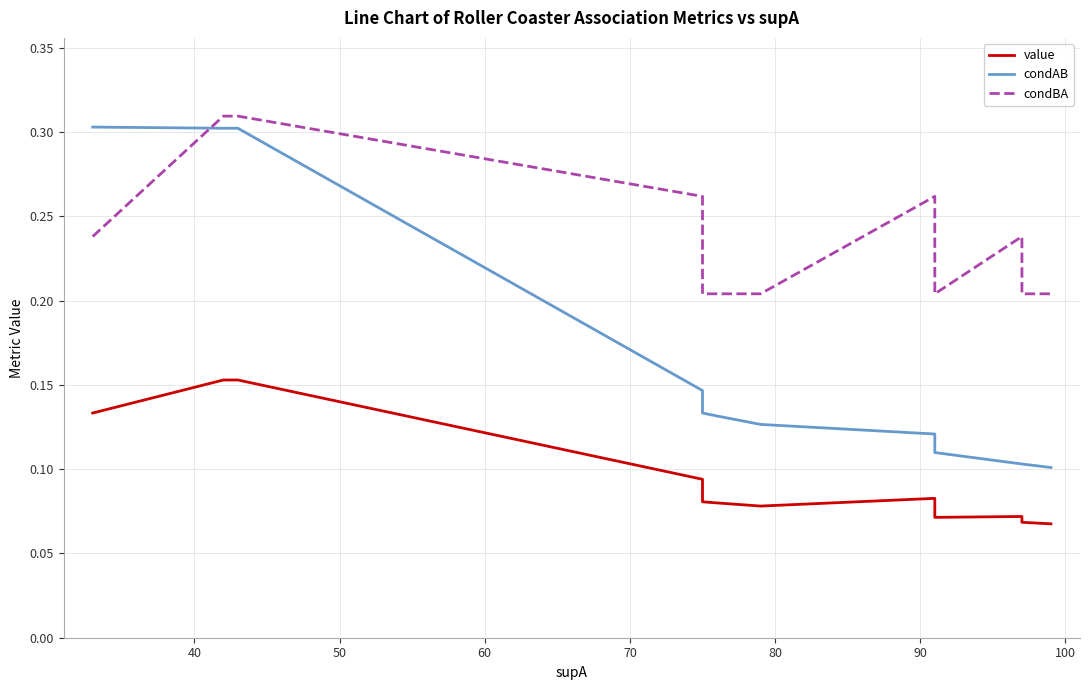

Between 50 and 100, which series saw the biggest shift?

condAB